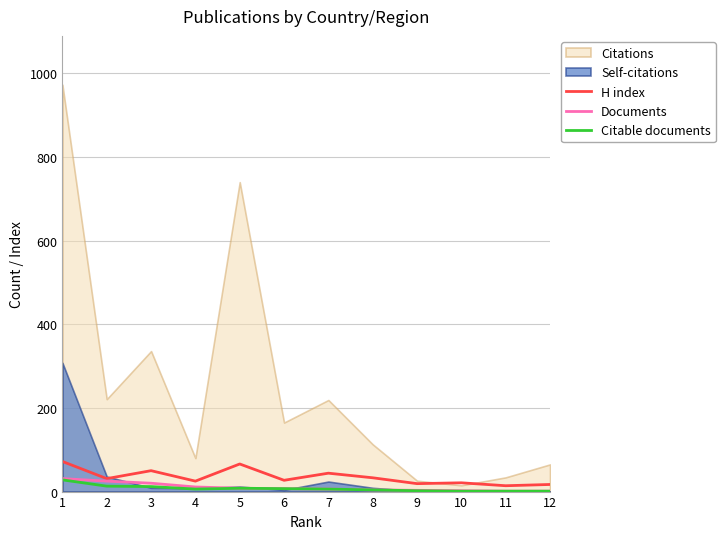

What is the highest value of the Citable documents series?

28